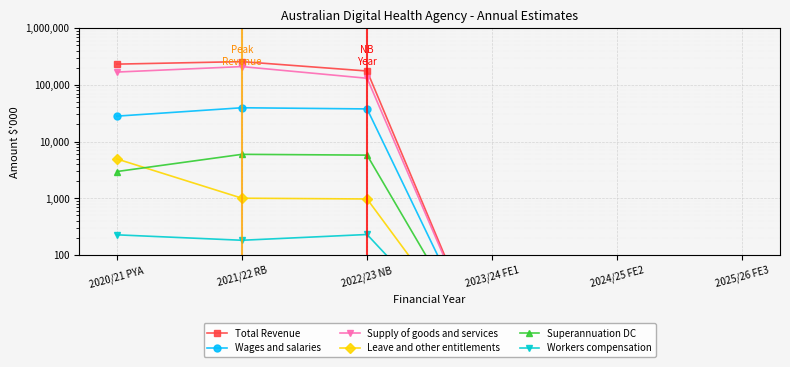

The Wages and salaries series shows 45772 at 2020/21 PYA. True or false?

False